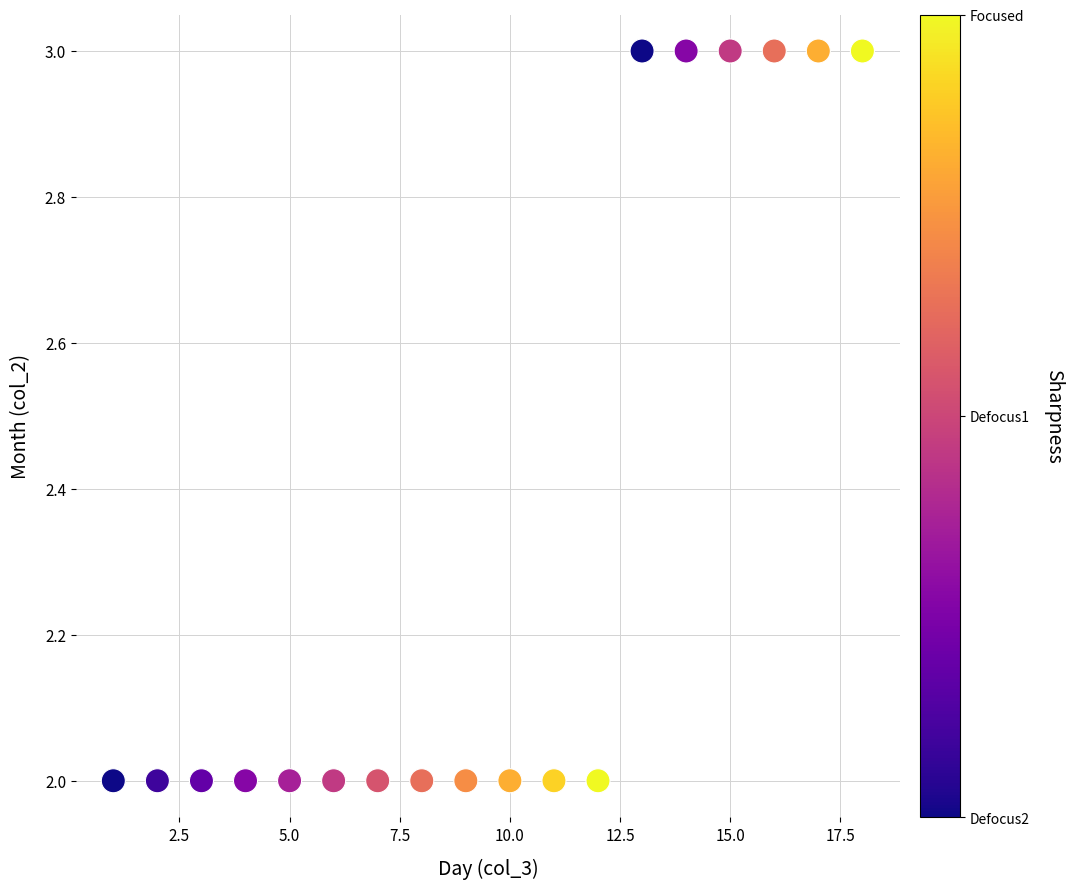

What is the range of X values (max minus min)?

17